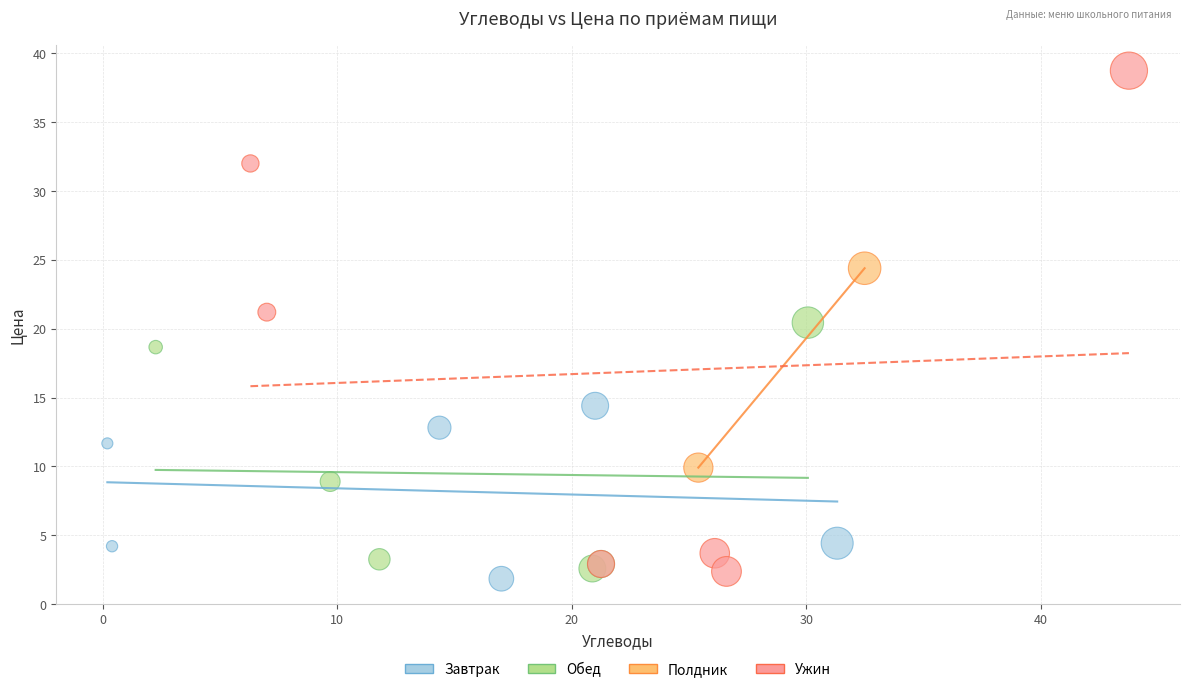

What are all the series names shown in the legend?

Завтрак, Обед, Полдник, Ужин